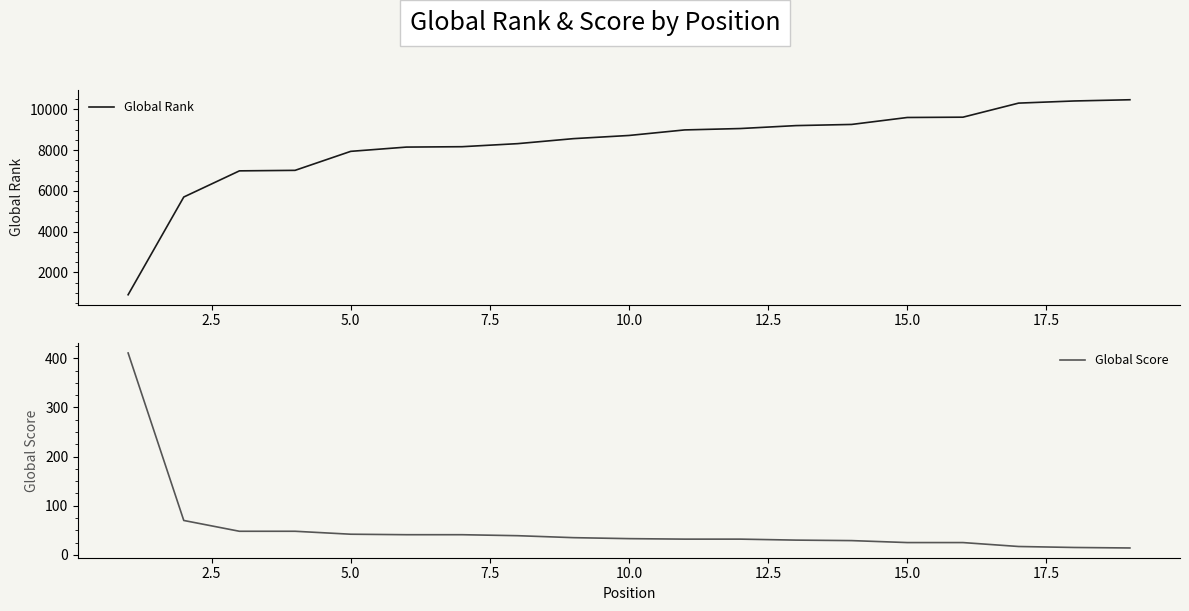

True or false: Global Score and Global Rank intersect in this chart.

False